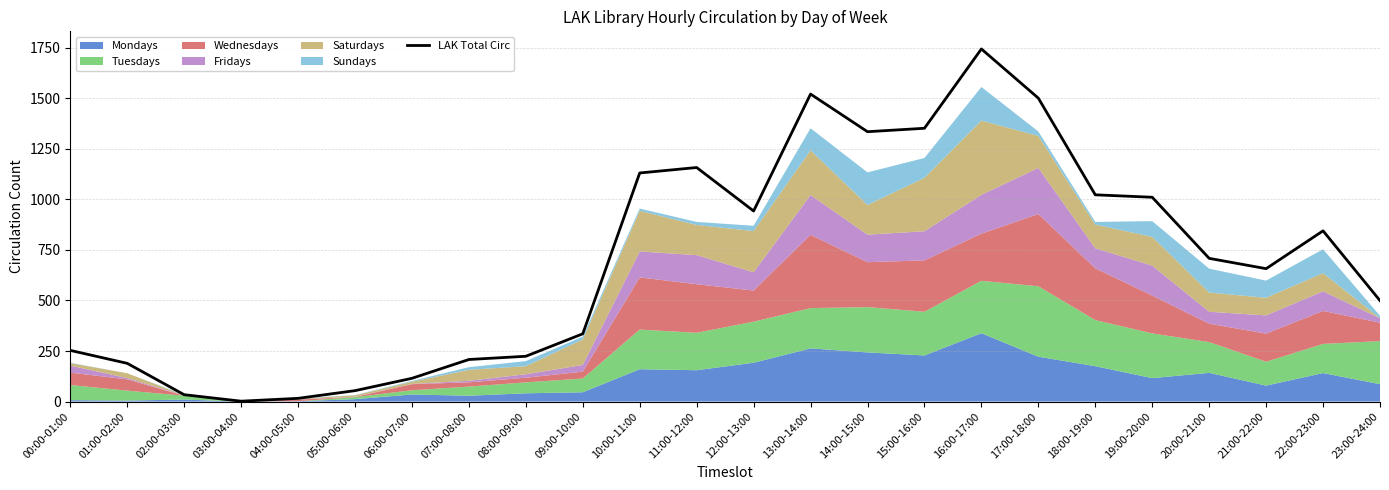

The value at 06:00-07:00 is 40. True or false?

False